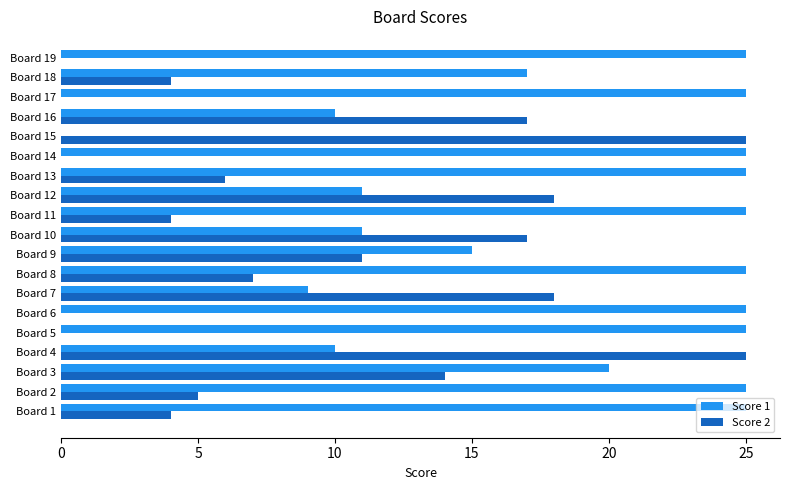

The Score 2 series shows 25 at Board 7. True or false?

False